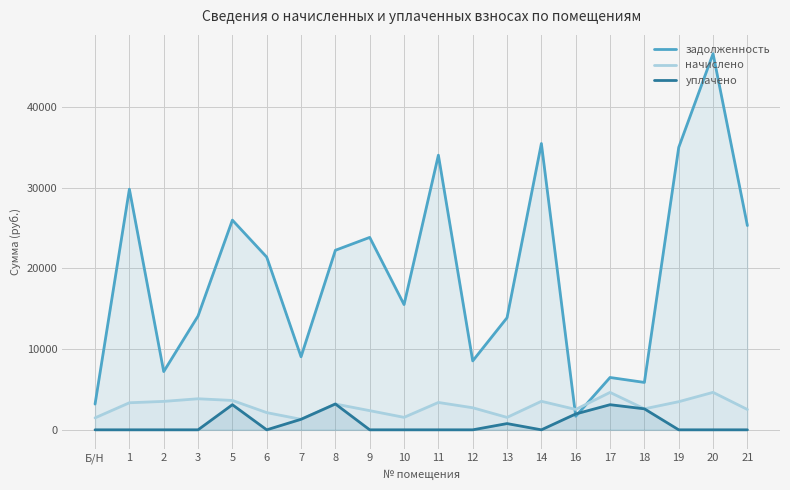

List the series in order of their peak value, highest first.

задолженность, начислено, уплачено